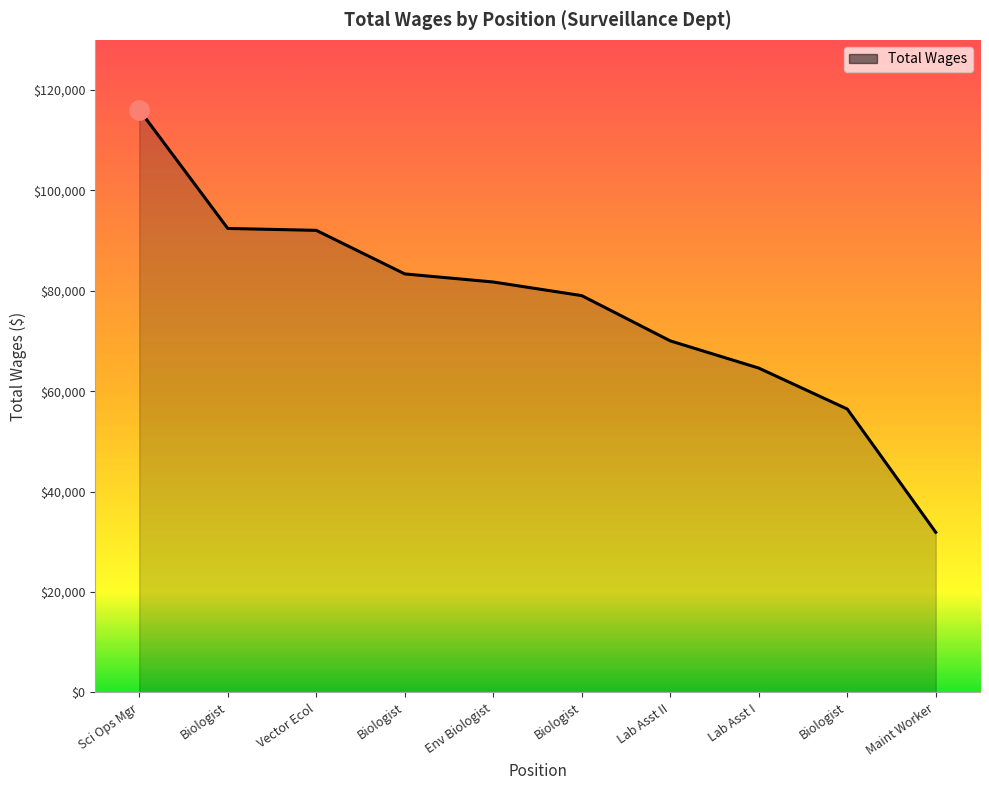

Reading left to right, list all the values displayed in this chart.

116075	92431	92053	83376	81764	79052	70037	64618	56462	31909